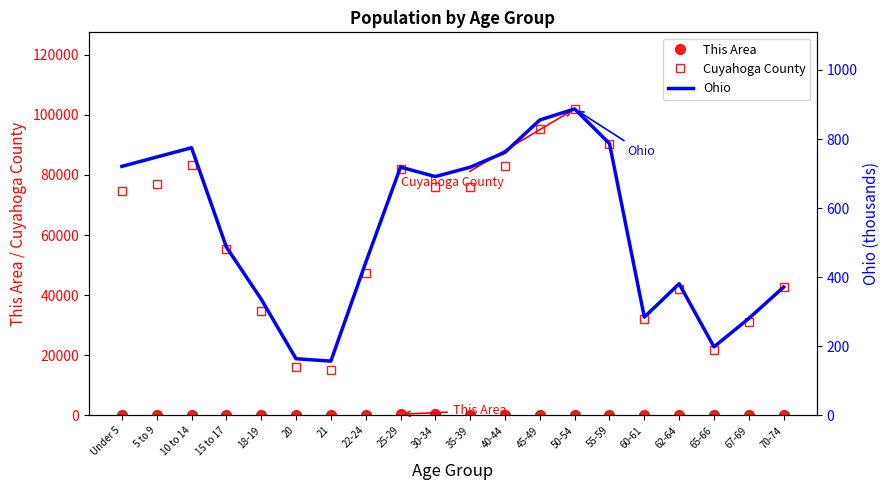

Which has a higher value, 21 or 62-64?

62-64